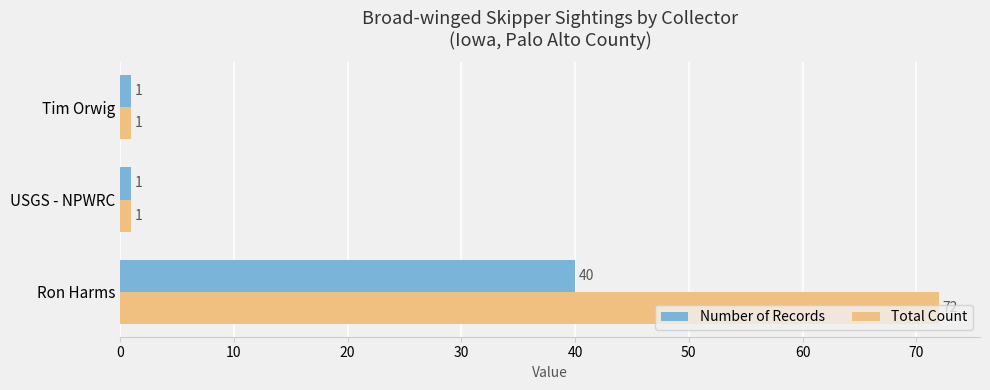

List the series in order of their peak value, highest first.

Total Count, Number of Records